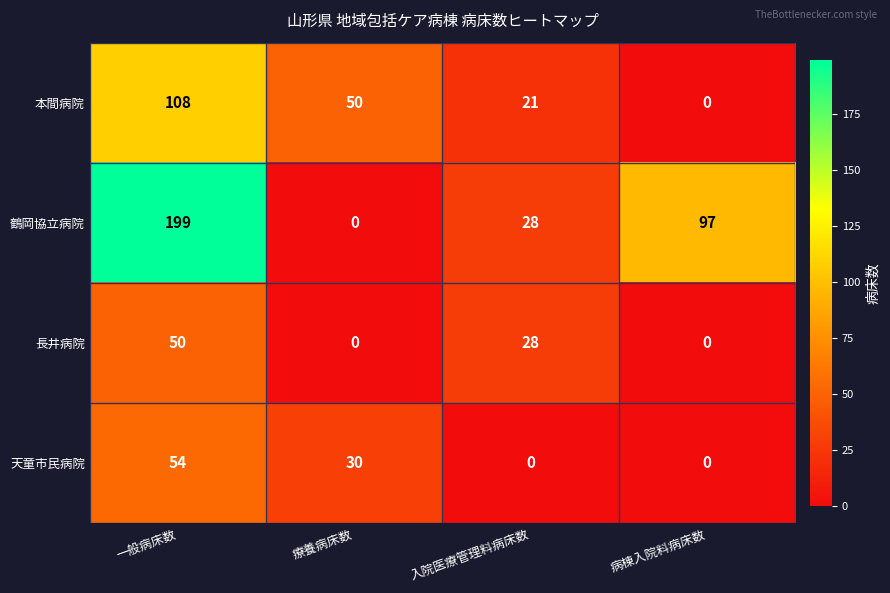

What is the difference between the 本間病院 values at 療養病床数 and 一般病床数?

58